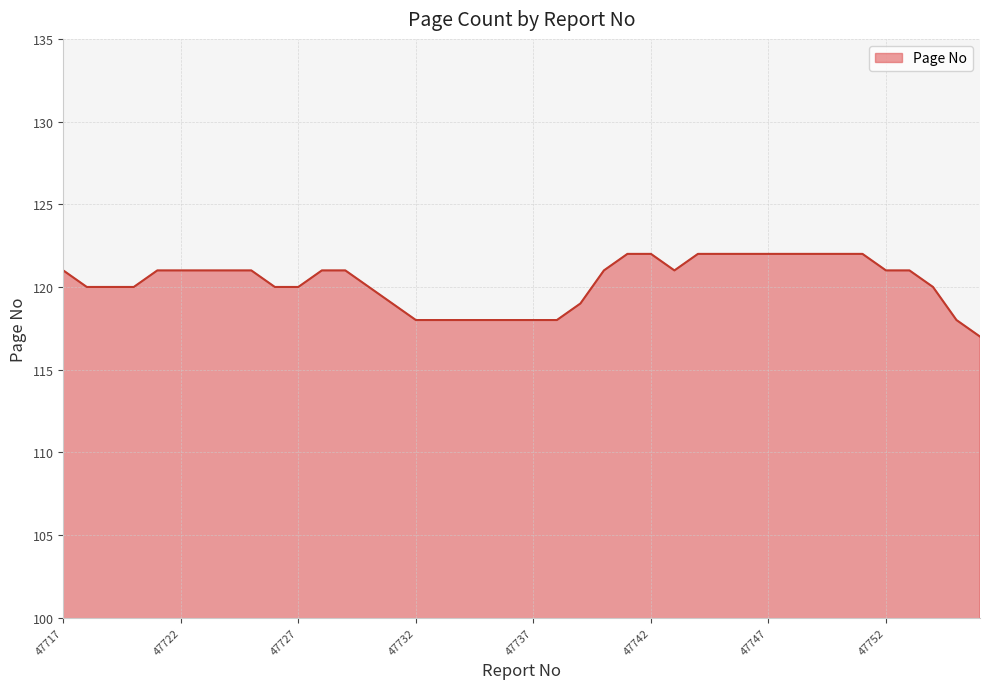

What is the smallest value displayed?

117